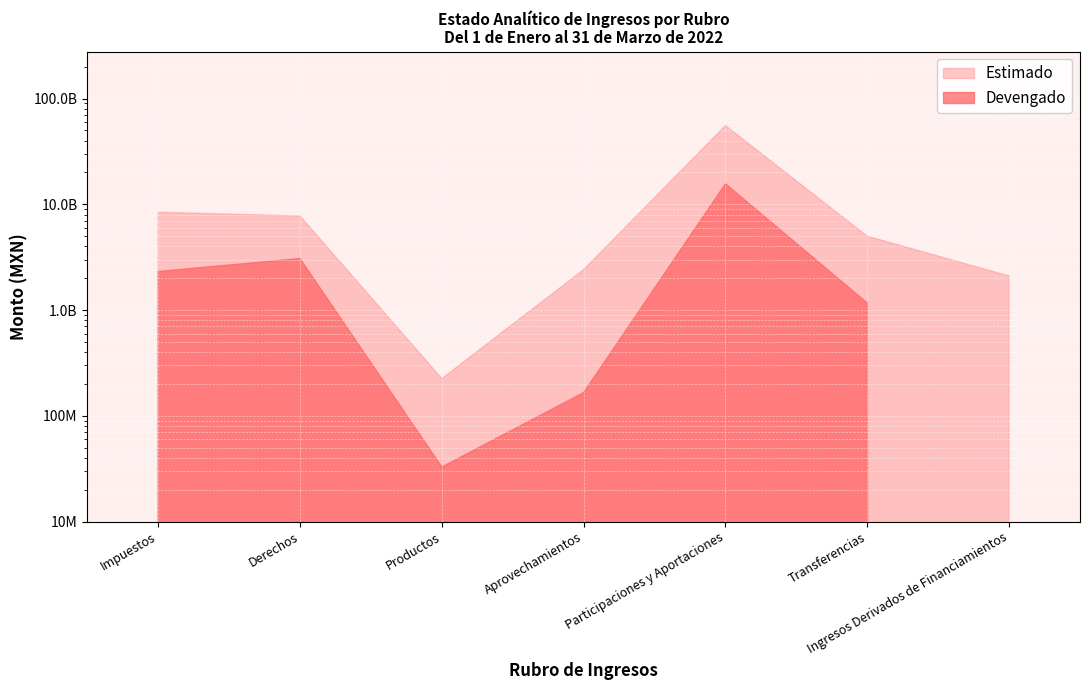

Reading left to right, list all the values displayed in this chart.

Estimado: 8408230713	7749148024	224800937	2409005856	55474761086	4986670403	2100000000
Devengado: 2316820838	3072473150	32826332	165903269	15632003913	1165994392	0